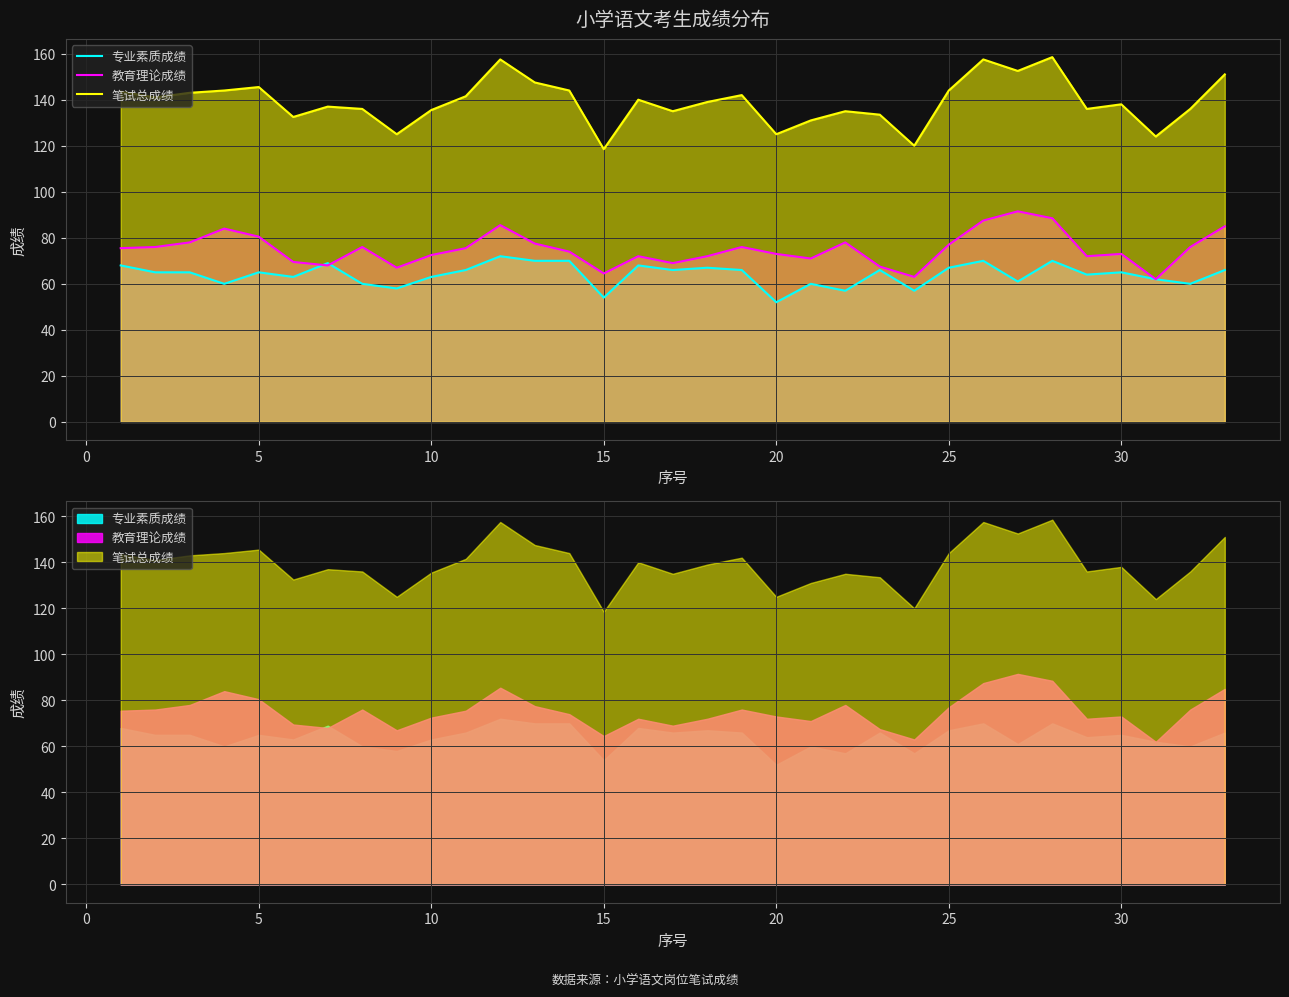

The value of 教育理论成绩 at 30 is 122.9. True or false?

False